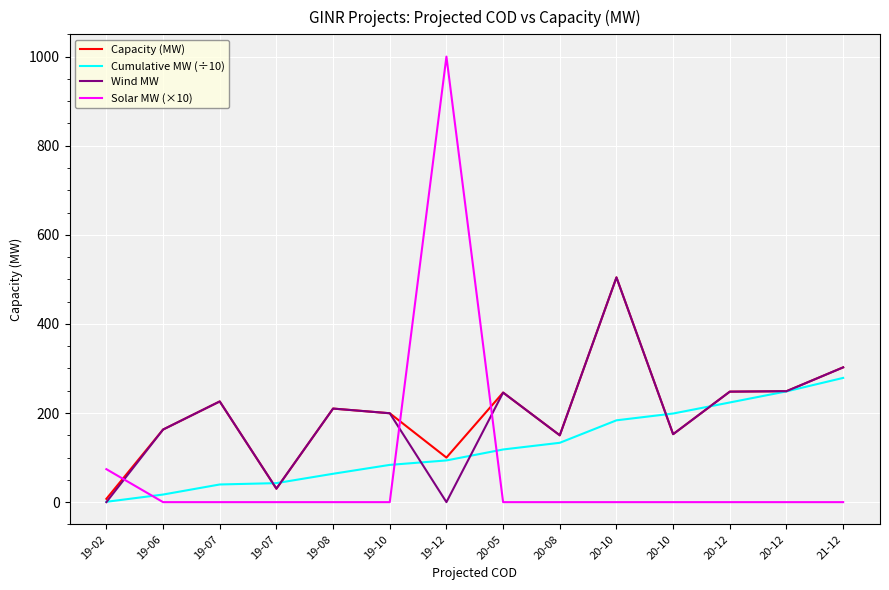

What are all the series names shown in the legend?

Capacity (MW), Cumulative MW (÷10), Wind MW, Solar MW (×10)